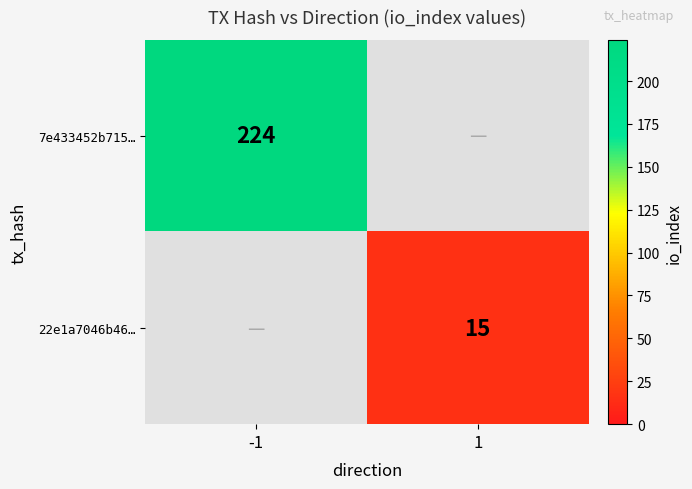

Count the number of data series in this chart.

2